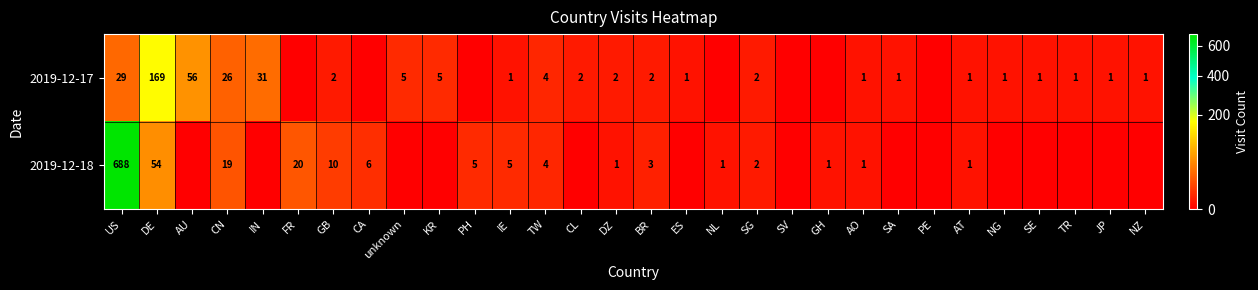

Is it true that 2019-12-17 equals 1 at ES?

True